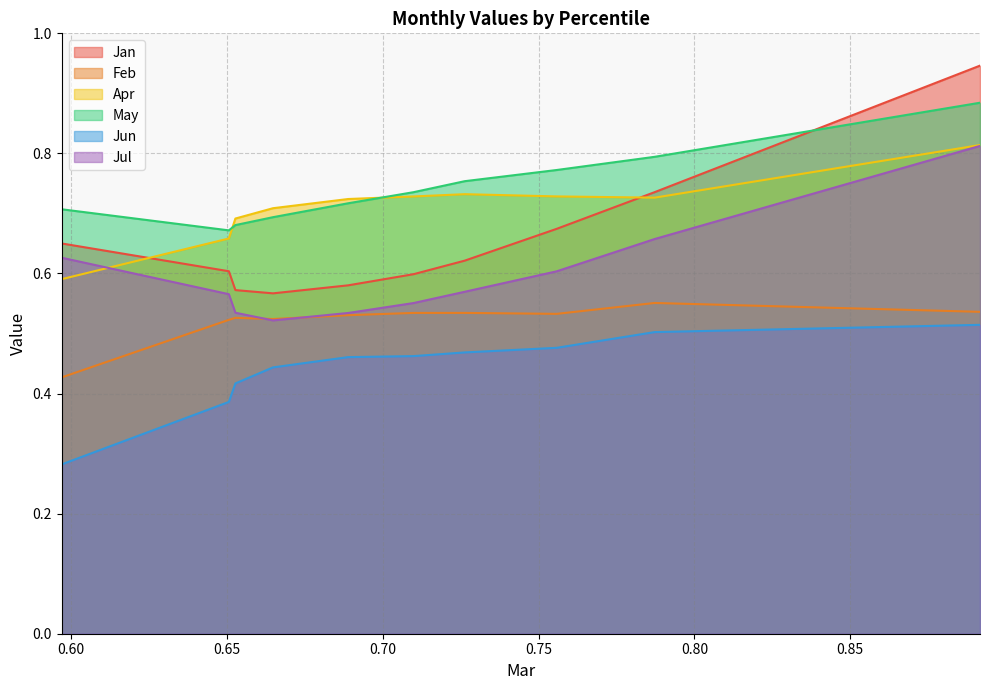

Does the chart display data point markers on the line(s)?

No